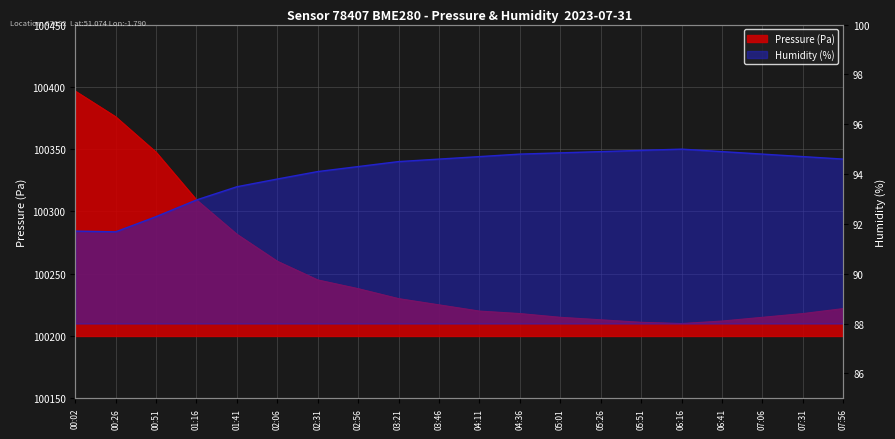

True or false: humidity and pressure intersect in this chart.

False